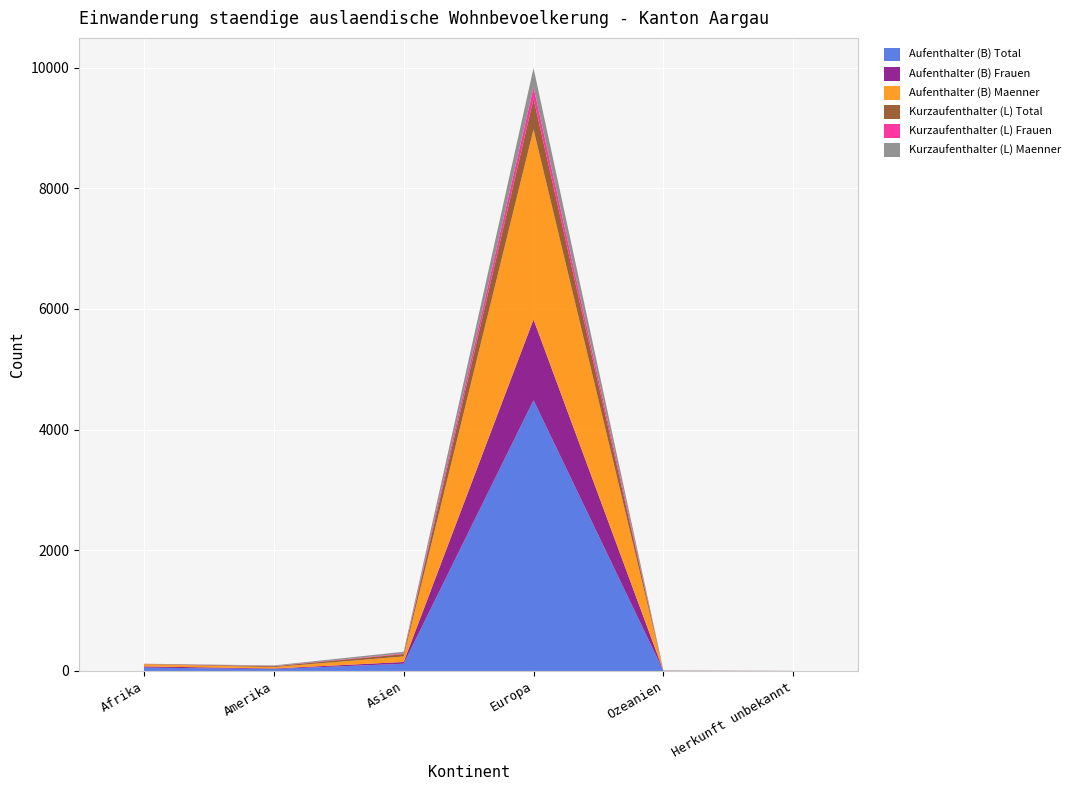

Reading right to left, transcribe all the data shown in this chart.

Aufenthalter (B) Total: 1	4	4488	120	32	56
Aufenthalter (B) Frauen: 0	1	1338	29	9	20
Aufenthalter (B) Maenner: 1	3	3150	91	23	36
Kurzaufenthalter (L) Total: 0	1	509	39	14	4
Kurzaufenthalter (L) Frauen: 0	0	190	10	4	2
Kurzaufenthalter (L) Maenner: 0	1	319	29	10	2